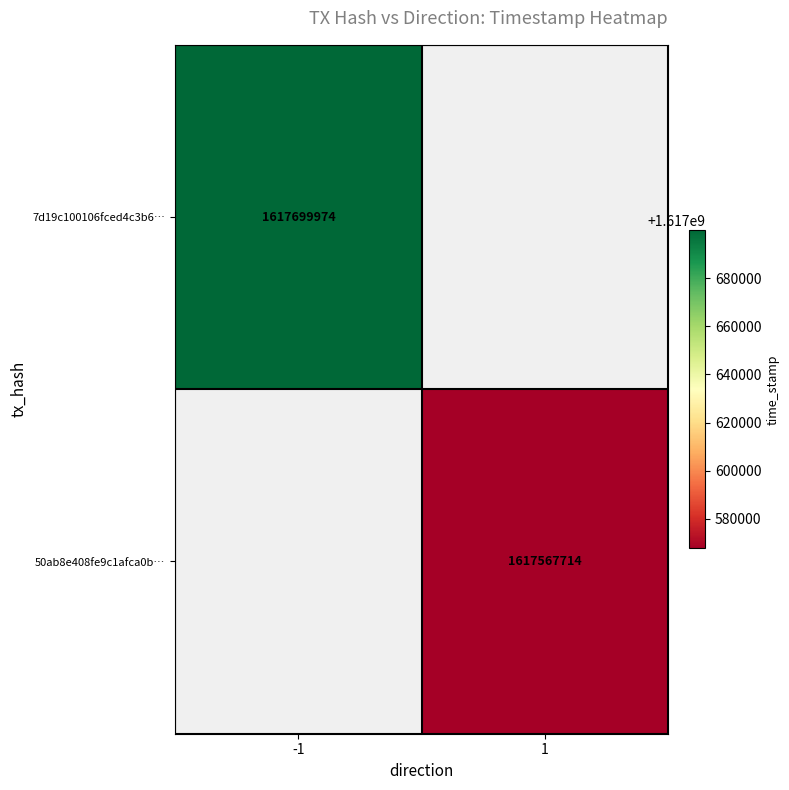

The 50ab8e408fe9c1afca0b… series shows 648230611 at 1. True or false?

False